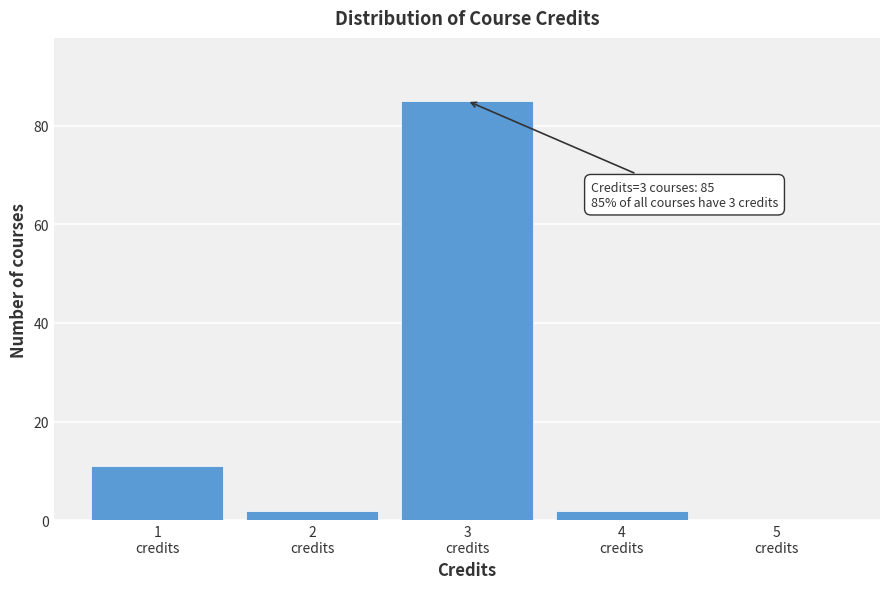

Over which range of the x-axis is the bar tallest?

2.5 to 3.5